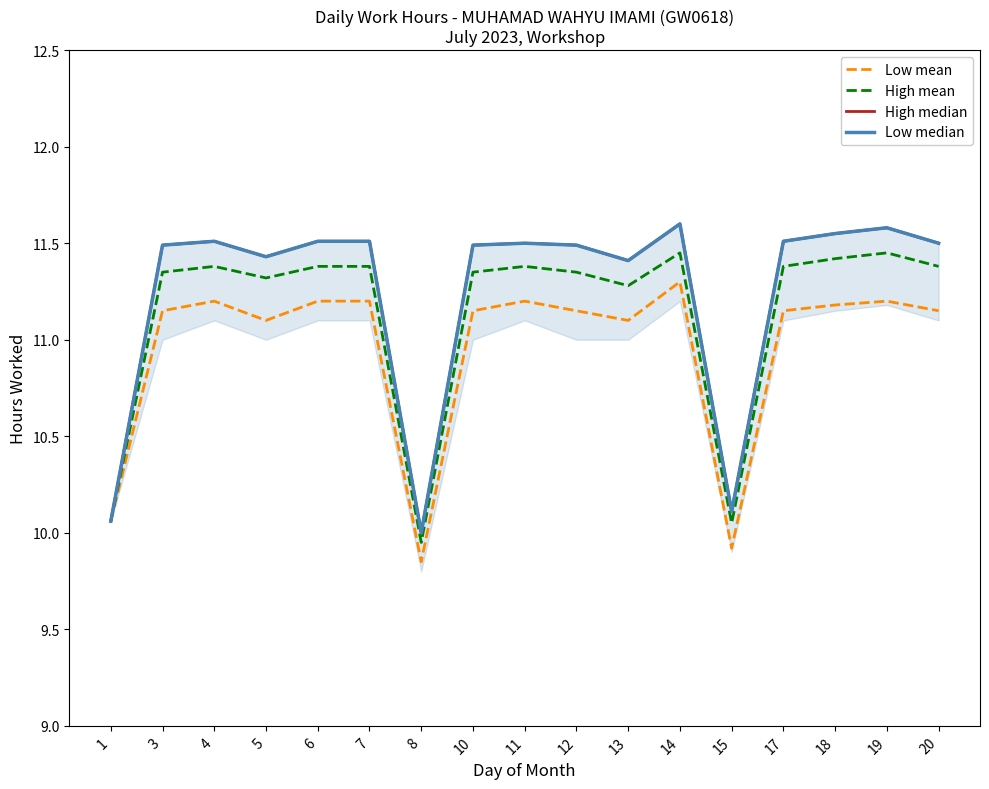

What is the value of the Low median point at the 9th from the left?

11.5